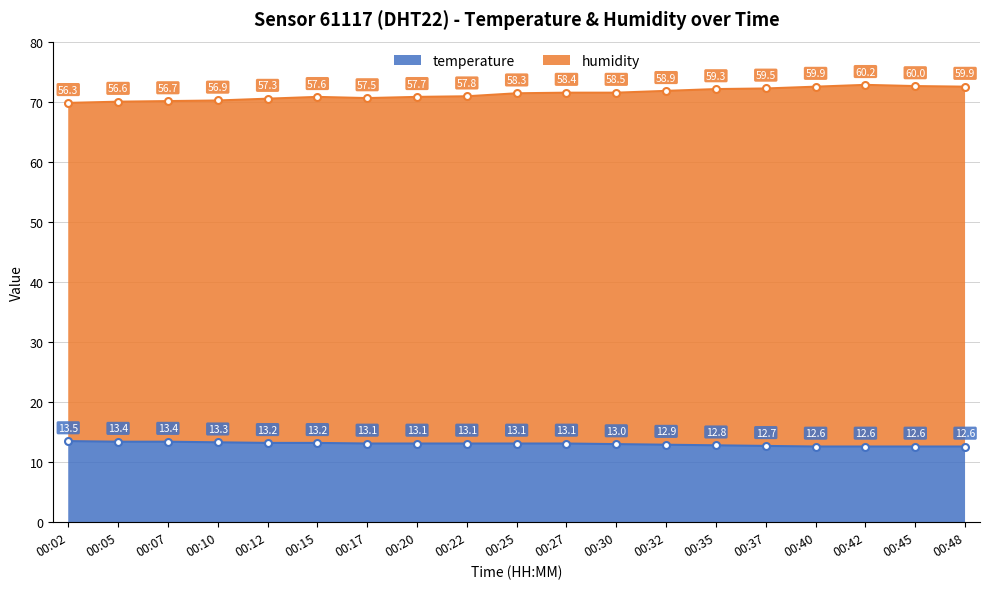

Rank the series by their maximum value, from highest to lowest.

humidity, temperature